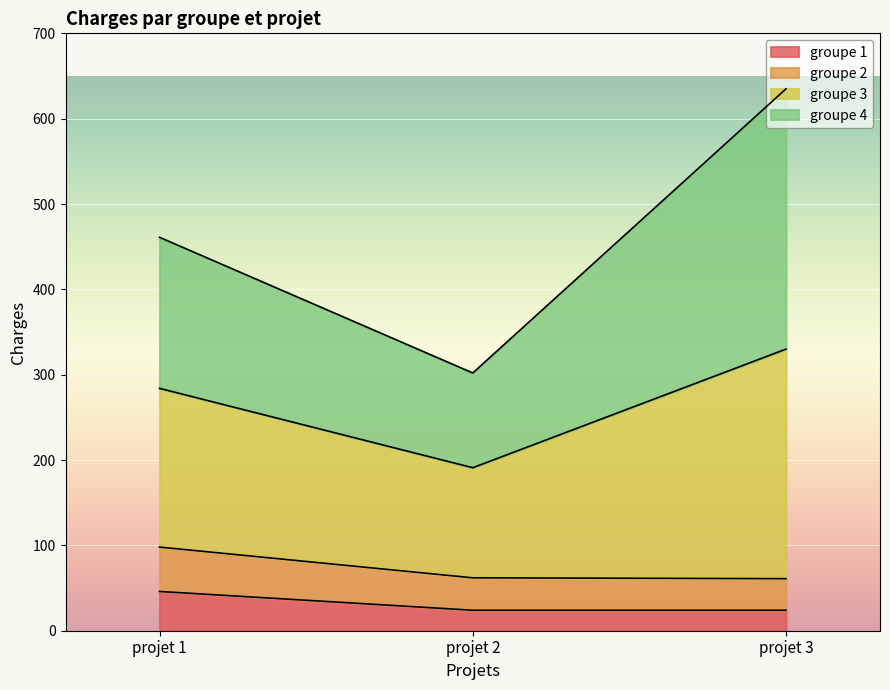

What is the maximum value for groupe 1?

46